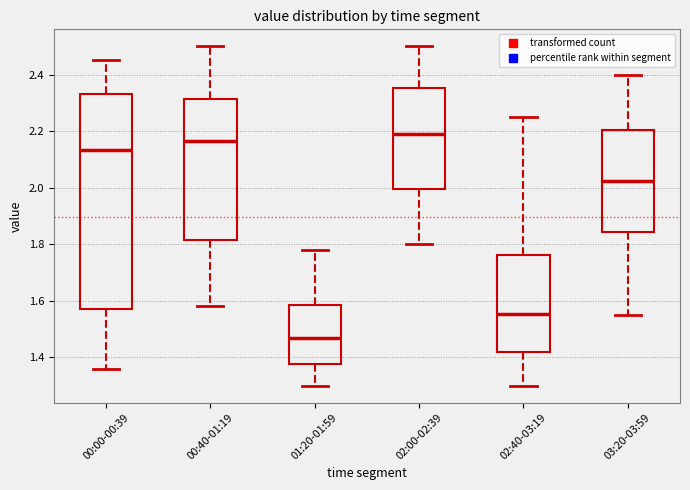

Where does the upper whisker of the box for 02:00-02:39 end on the y-axis? The values are not printed on the chart, so give them approximately, as read against the axis.

2.50